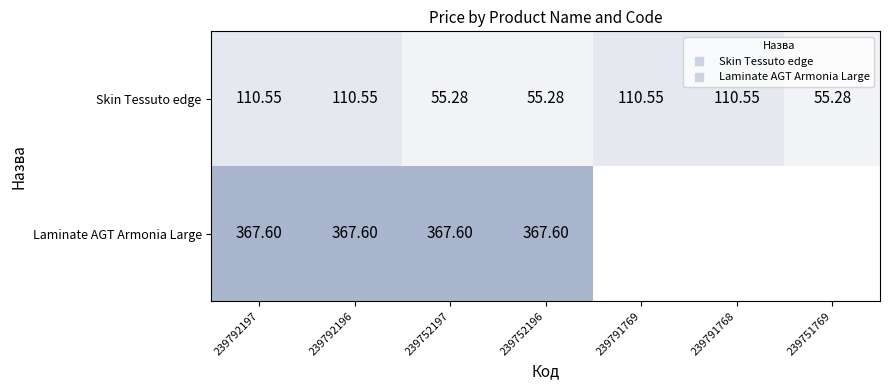

Count the number of data series in this chart.

2